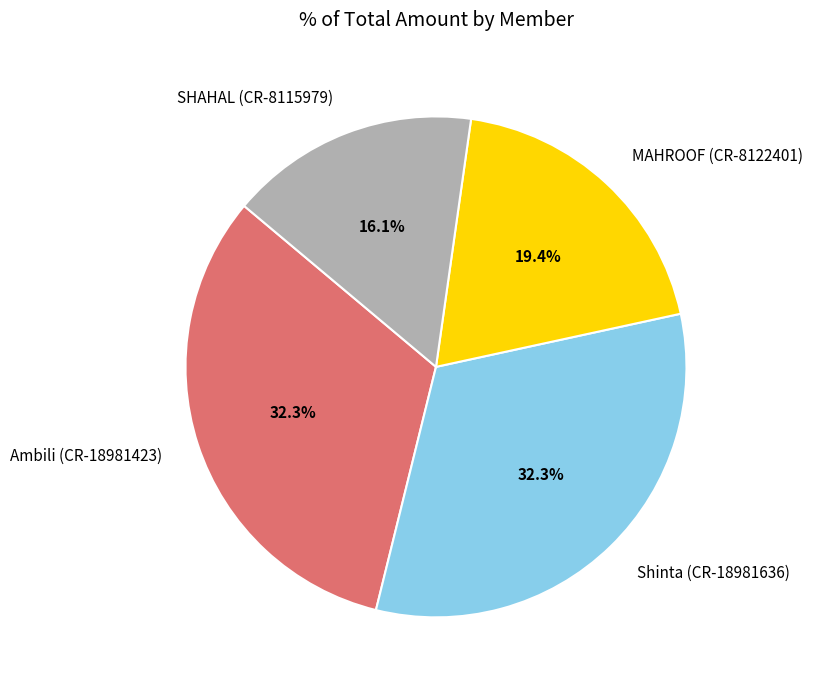

What is the smallest slice in the pie chart?

SHAHAL (CR-8115979)